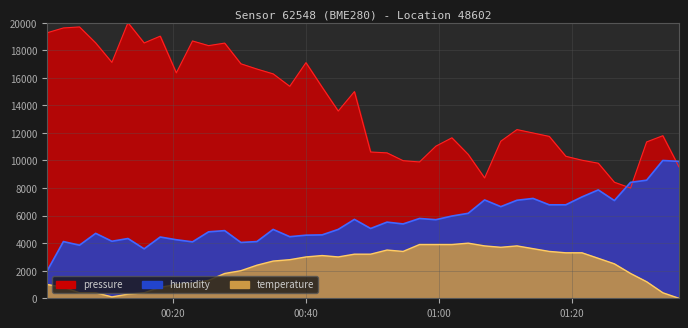

How many data points does each series have?

40